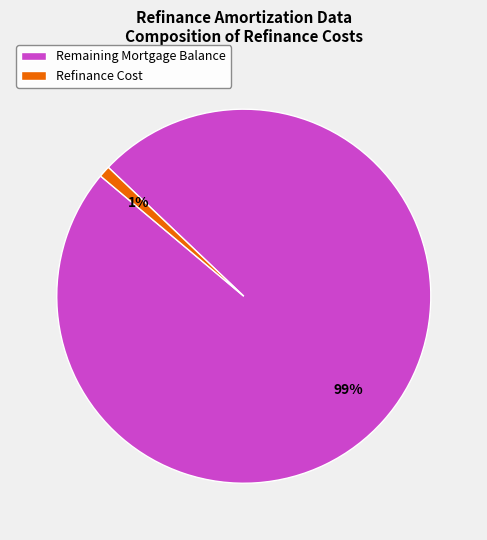

Rank the categories by value from lowest to highest.

Refinance Cost, Remaining Mortgage Balance